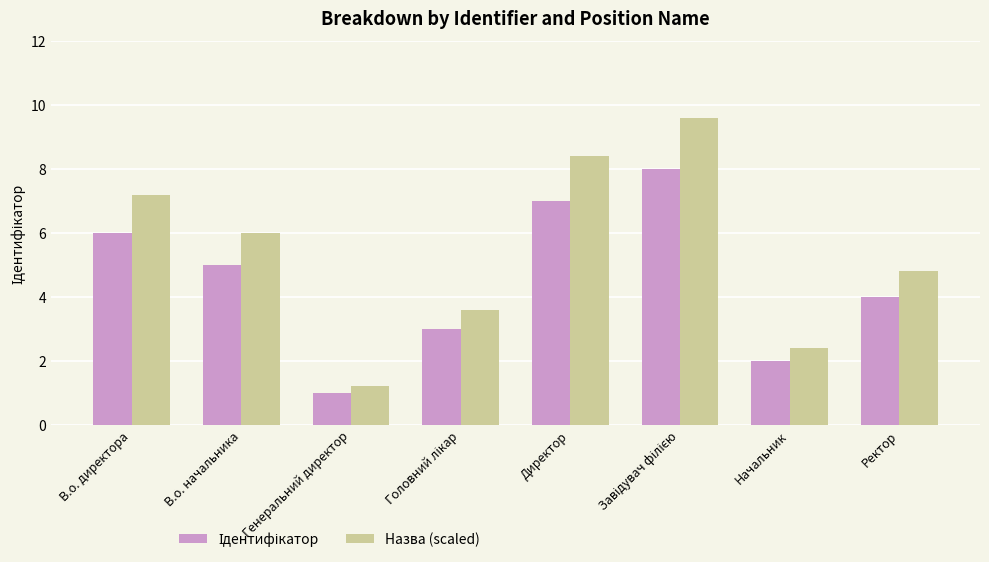

Which series has the largest total across all categories?

Назва (scaled)